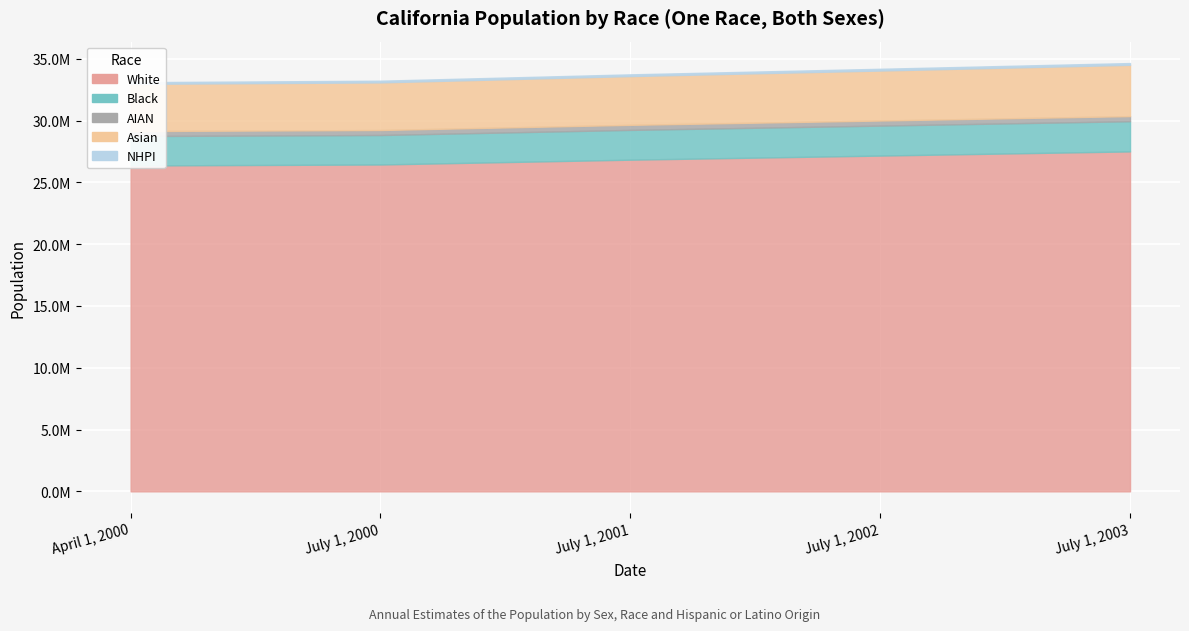

How many data points does each series have?

5